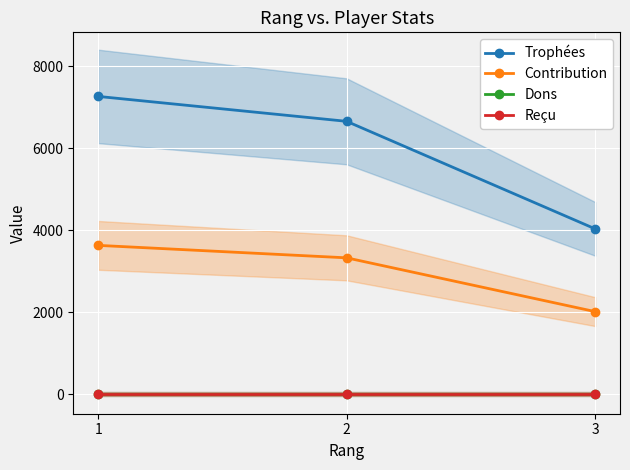

List the labels in order of Trophées value, smallest first.

3, 2, 1